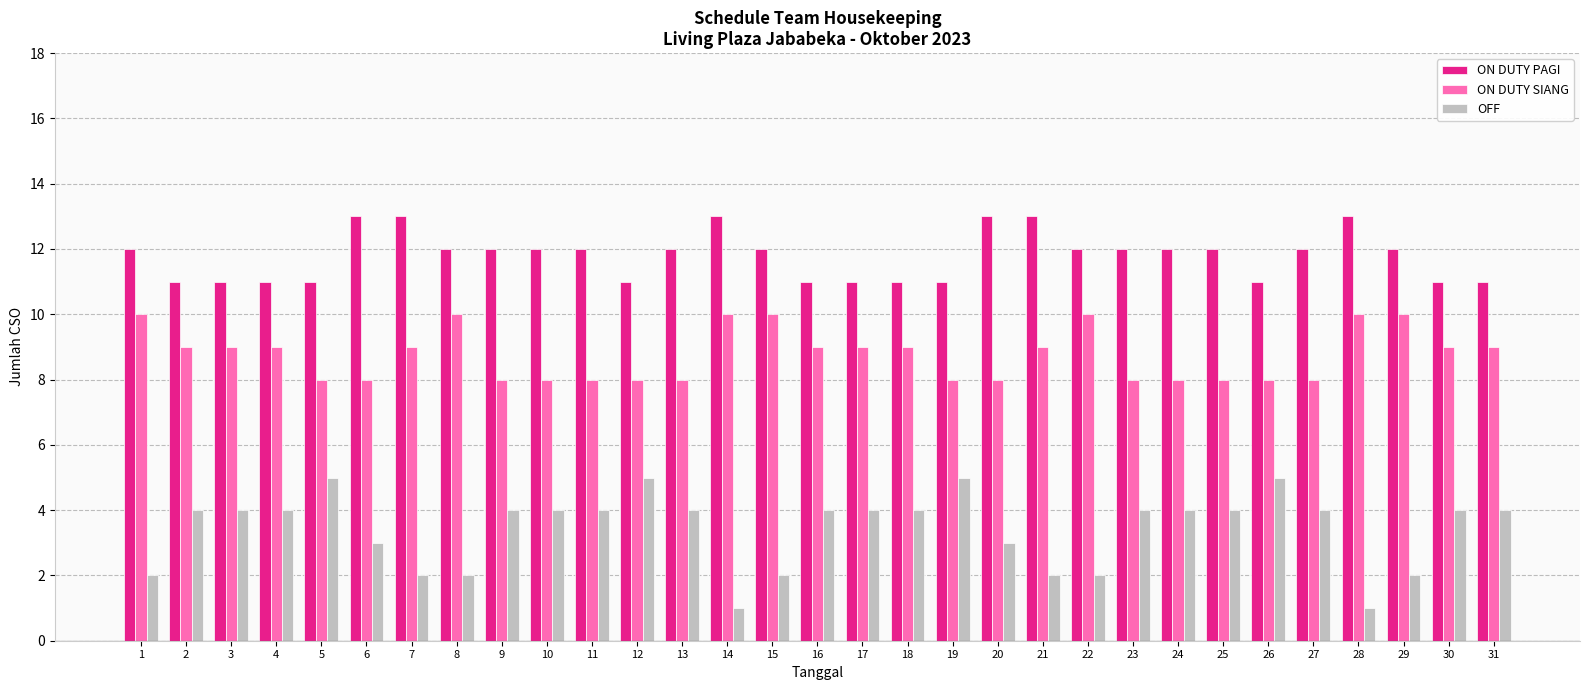

How many data points does each series have?

31